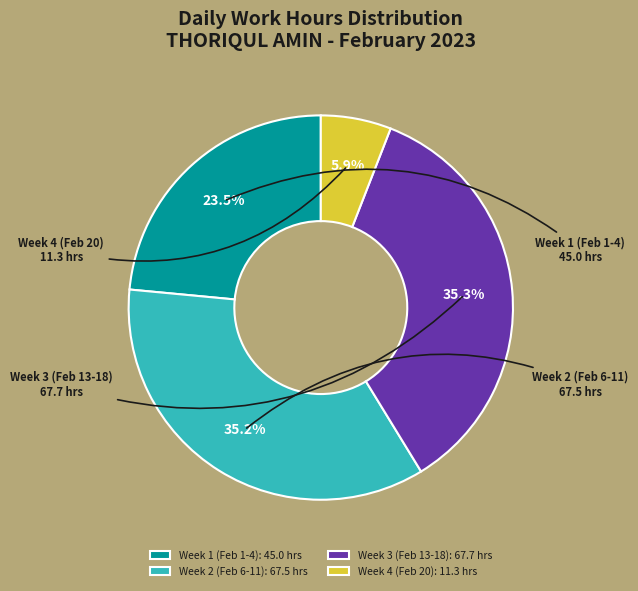

How much of the chart is everything except Week 1 (Feb 1-4)?

76.5%